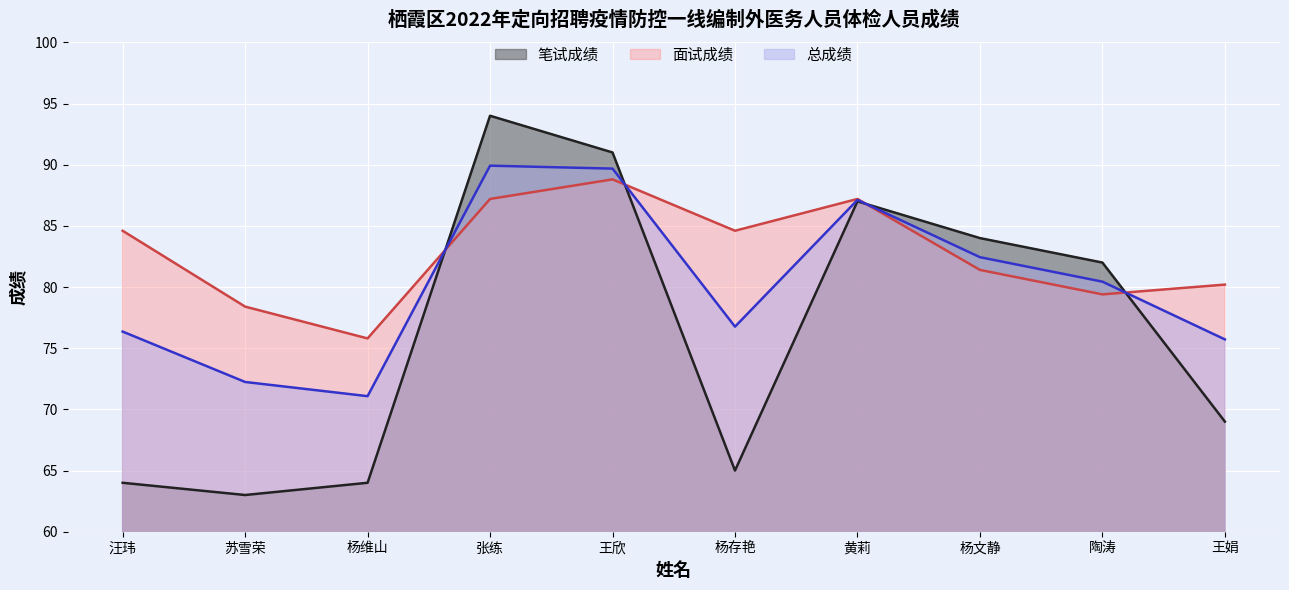

Does the chart display data point markers on the line(s)?

No